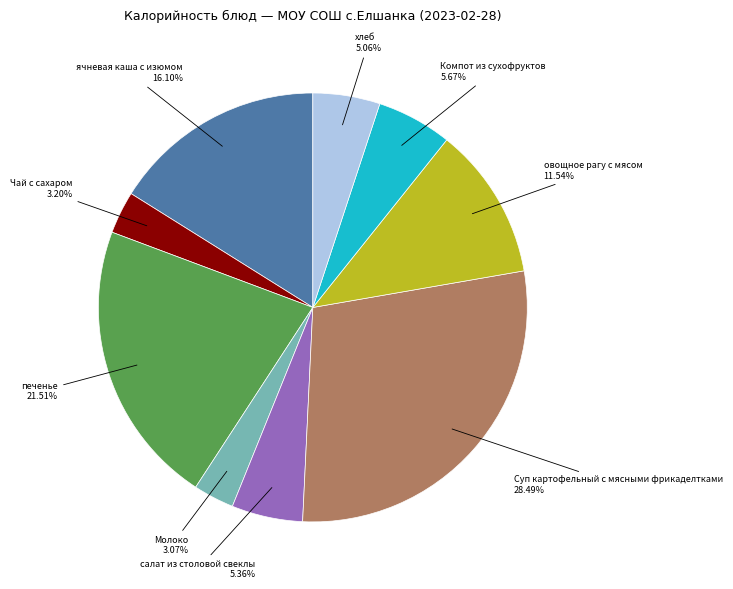

Does any single category account for the majority?

No